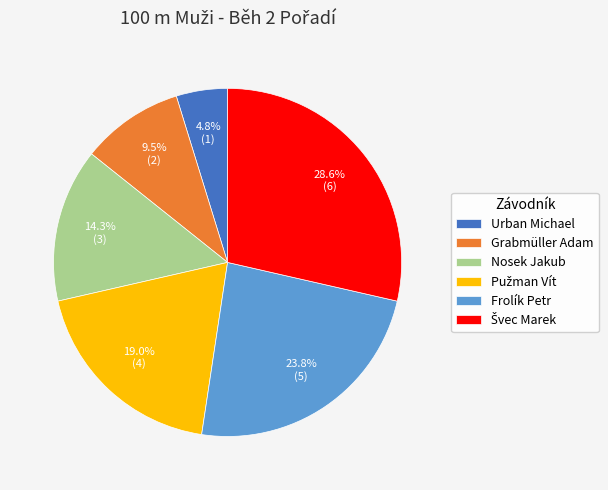

Which has a higher value, Frolík Petr or Grabmüller Adam?

Frolík Petr